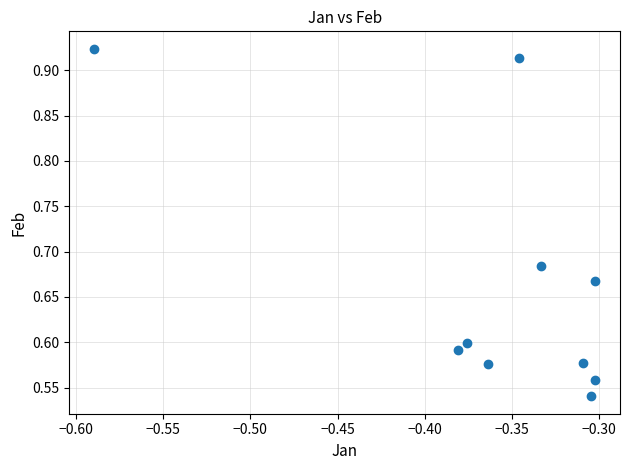

What is the range of X values (max minus min)?

0.3